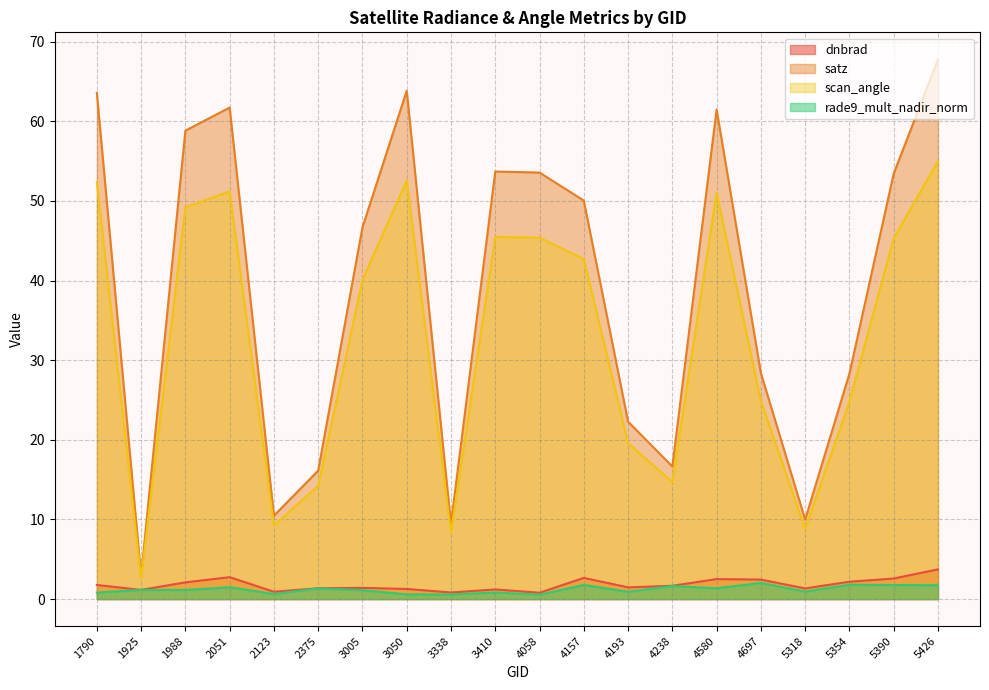

Is it true that scan_angle equals 42.7 at 4157?

True